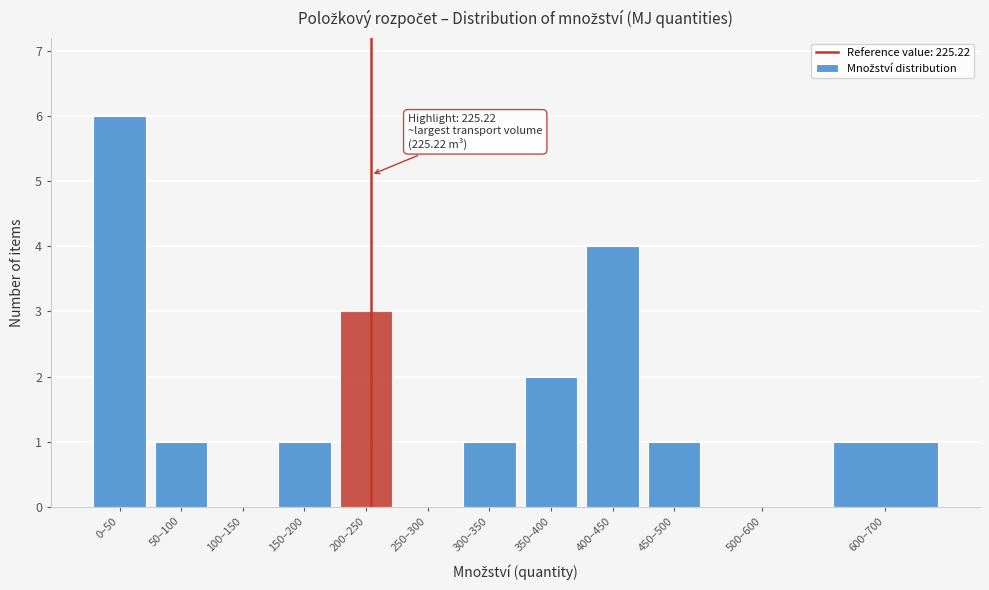

Reading right to left, what are all the values shown in this chart?

600–700=1	500–600=0	450–500=1	400–450=4	350–400=2	300–350=1	250–300=0	200–250=3	150–200=1	100–150=0	50–100=1	0–50=6